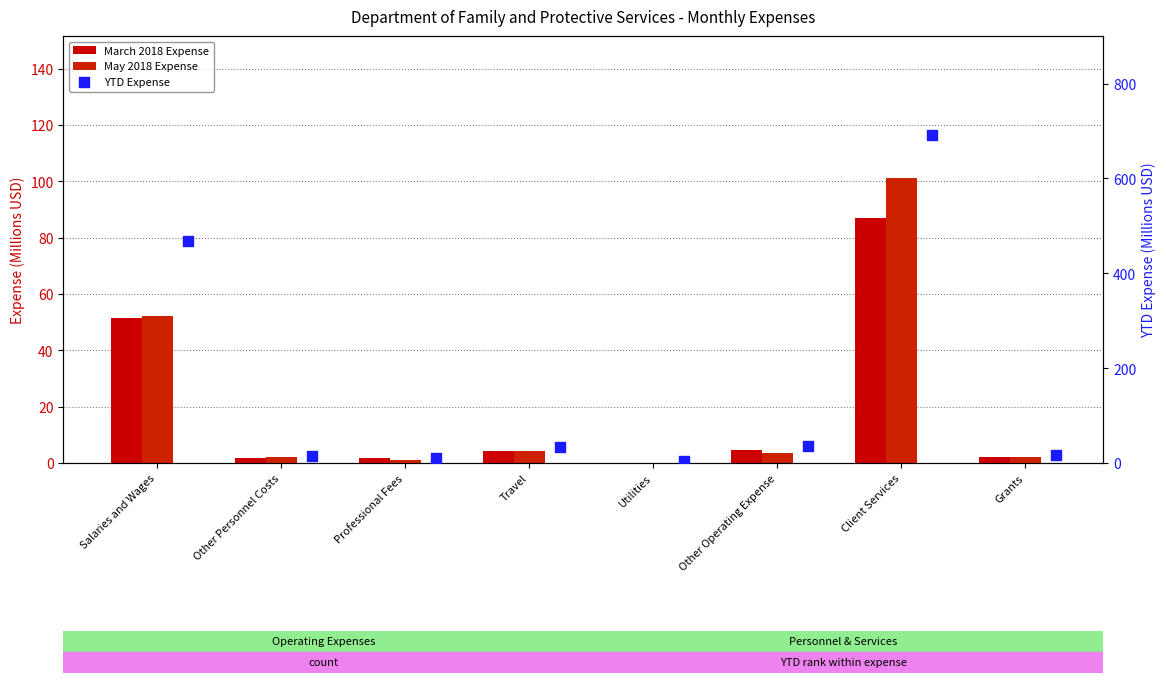

Is the value of YTD Expense at Utilities greater than the value of May 2018 Expense at Other Personnel Costs?

Yes